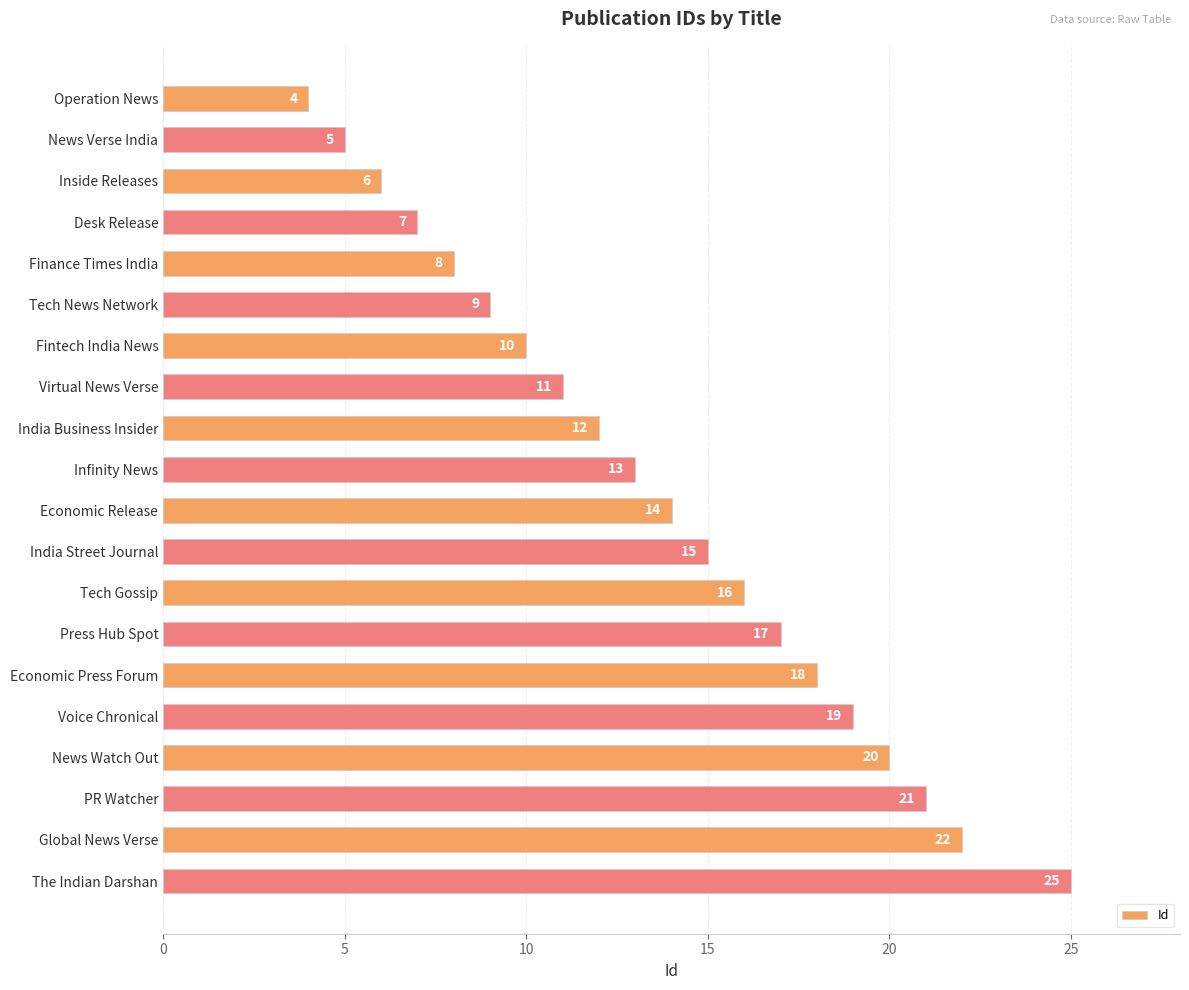

What is the difference between the maximum and second lowest values?

20